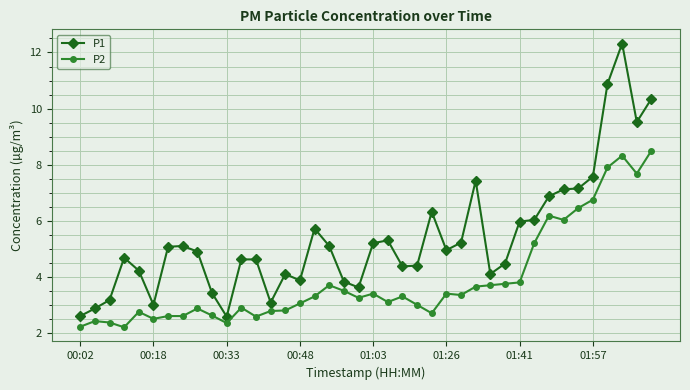

Which series has the largest range (max minus min)?

P1